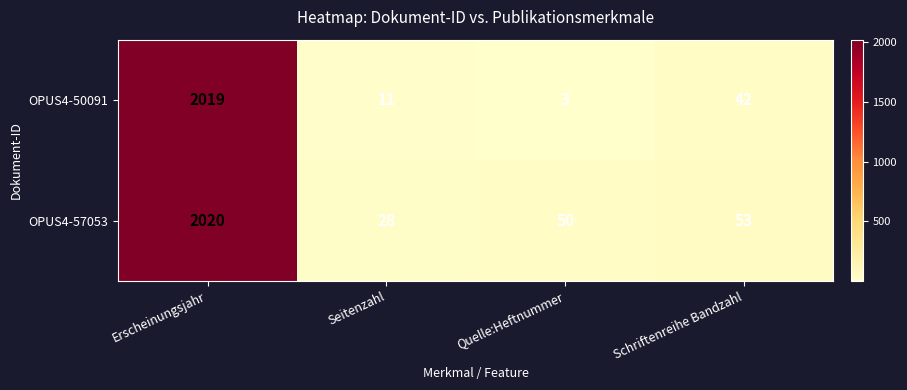

What is the difference between the second highest and minimum values in the OPUS4-50091 series?

39